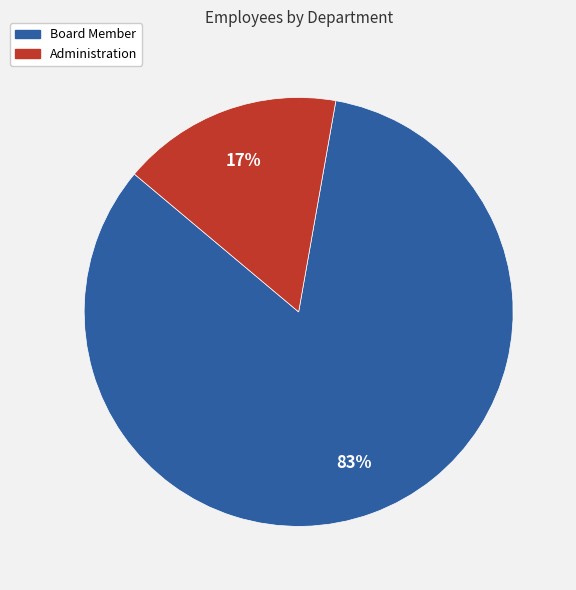

How many slices are in this pie chart?

2